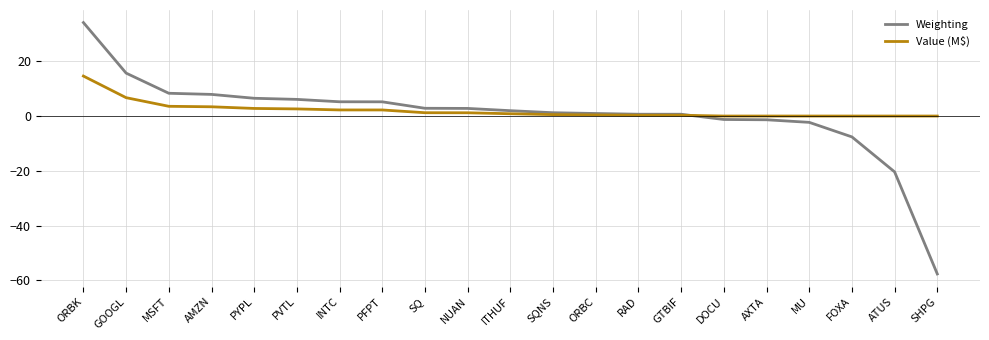

List the series in order of their peak value, lowest first.

Value (M$), Weighting